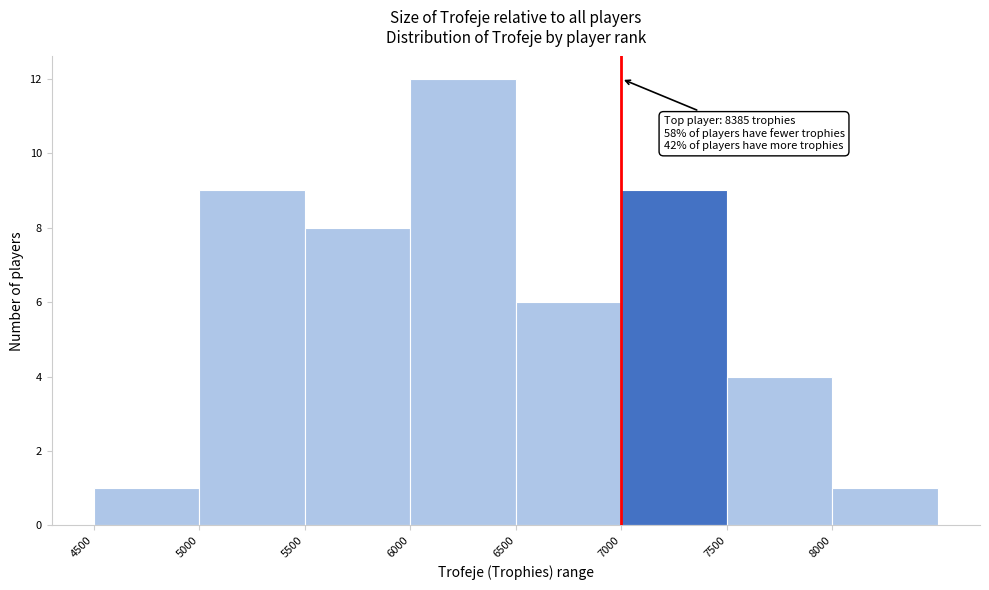

Over which range of the x-axis is the bar tallest?

6000 to 6500